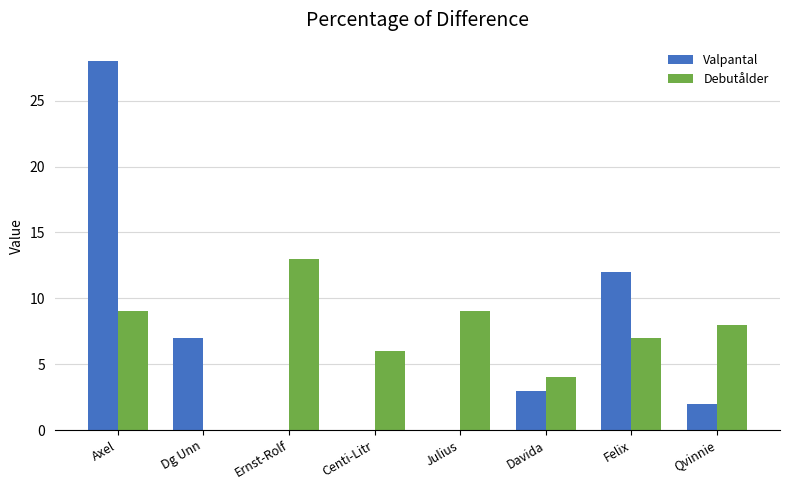

Between Davida and Qvinnie, which series saw the biggest shift?

Debutålder